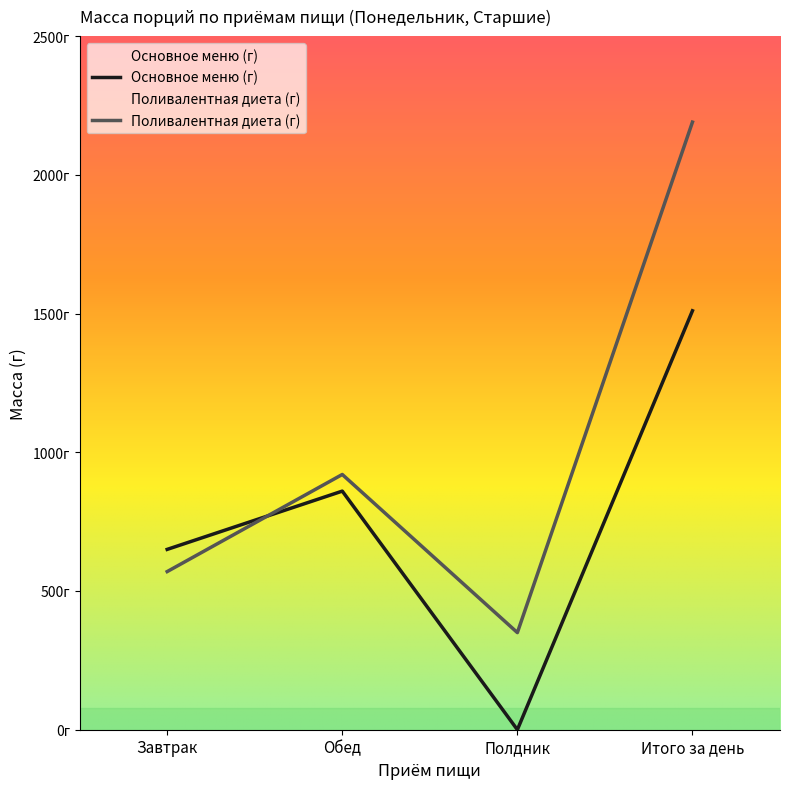

Where do Основное меню (г) and Поливалентная диета (г) first cross each other?

Завтрак and Обед